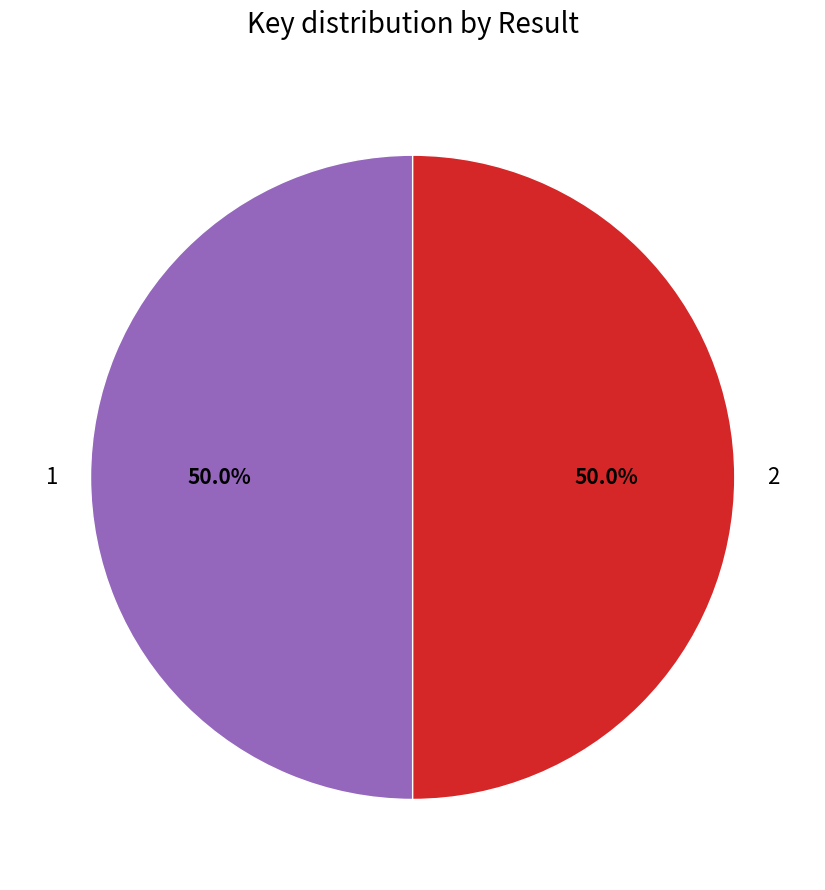

How much of the chart is everything except 1?

50.0%